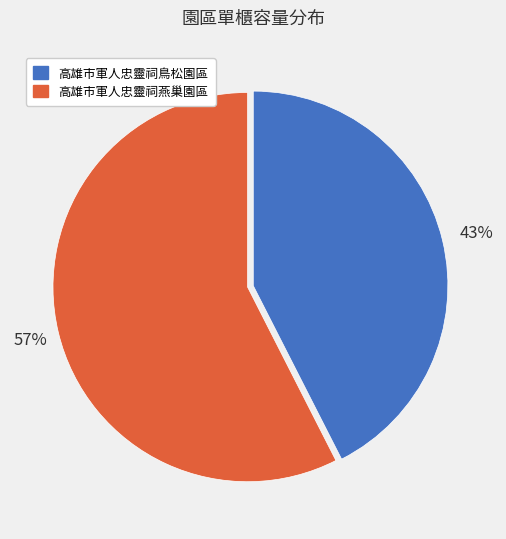

To the nearest percent, what percentage of the pie is 高雄市軍人忠靈祠鳥松園區?

43%